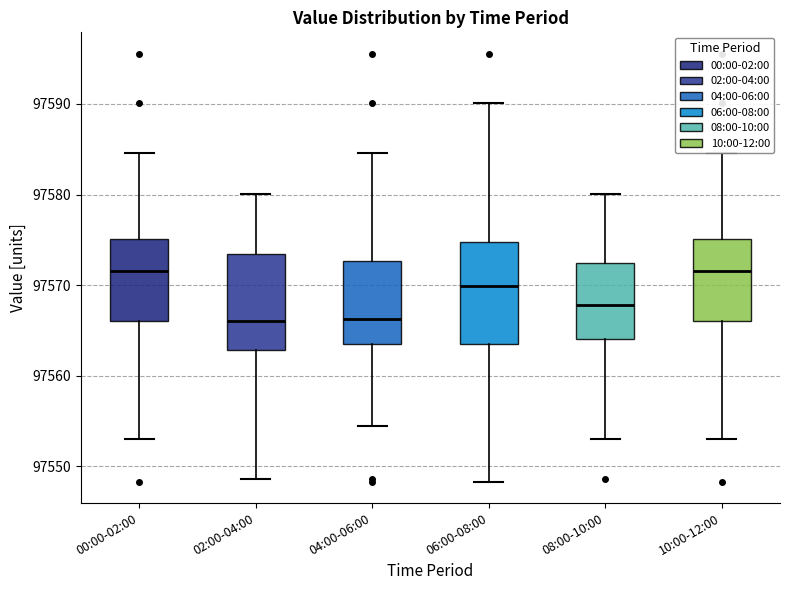

Where is the upper edge of the box for 06:00-08:00 on the y-axis? The values are not printed on the chart, so give them approximately, as read against the axis.

97575